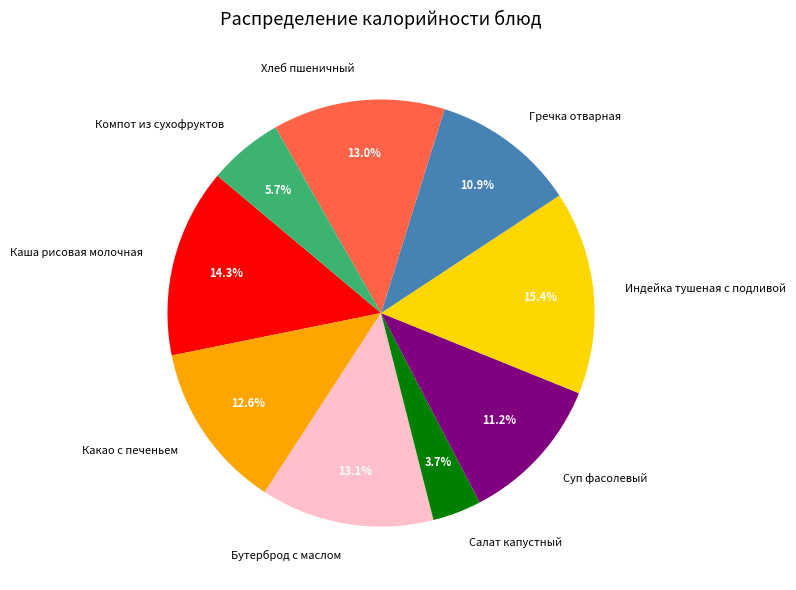

Count the number of slices in the pie.

9